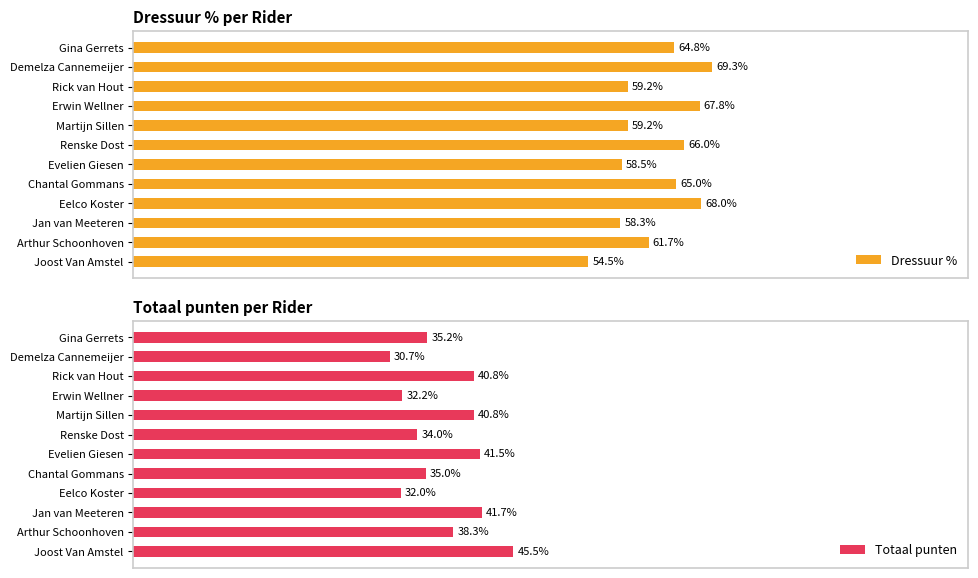

Are the bars grouped side by side (vs. stacked)?

Yes